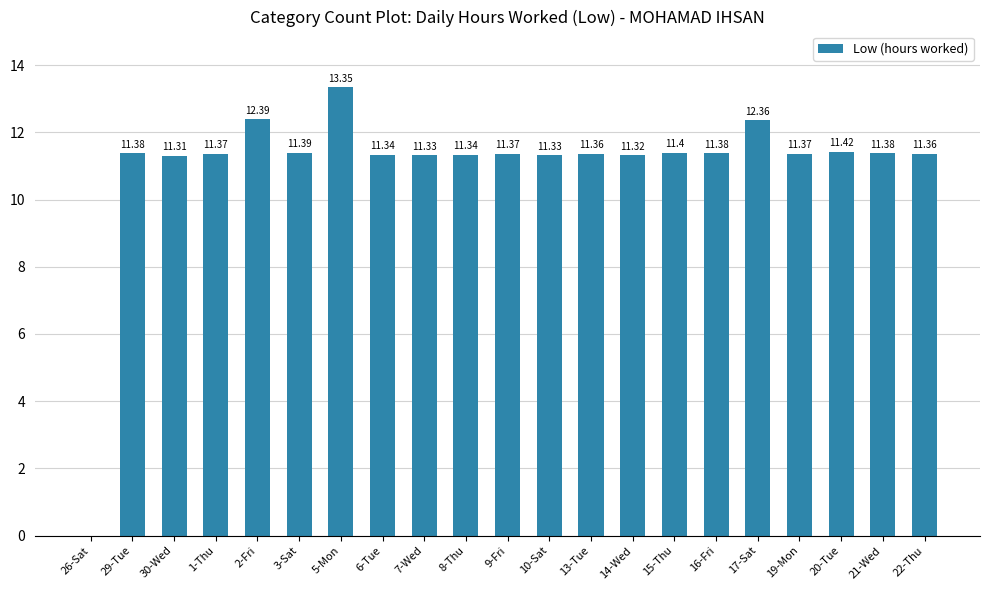

True or false: the data shows 11.4 at 21-Wed.

True